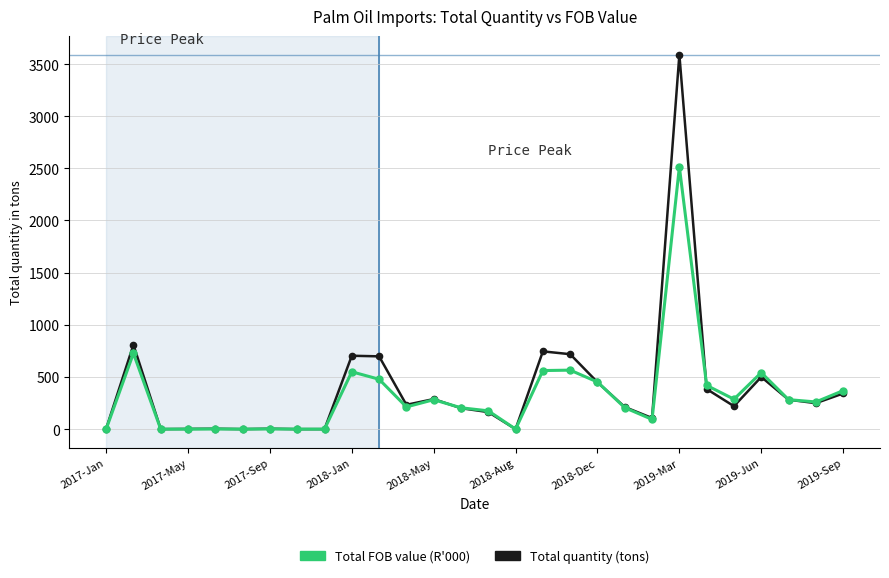

True or false: Total FOB value (R'000) has more than 2 interior local peaks.

True